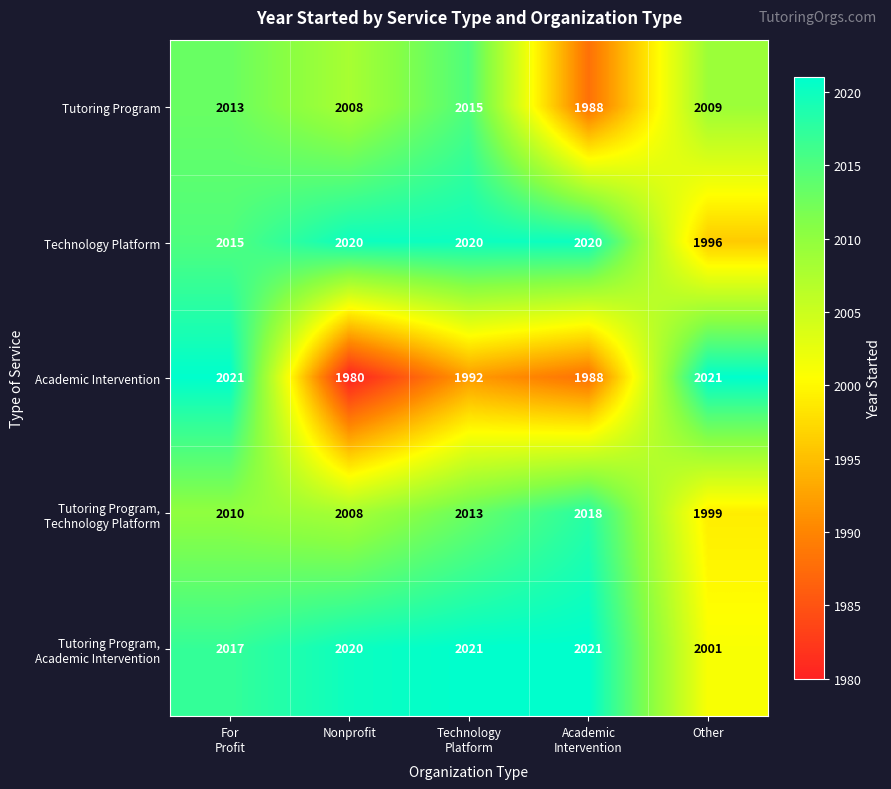

Count the number of categories in the chart.

5